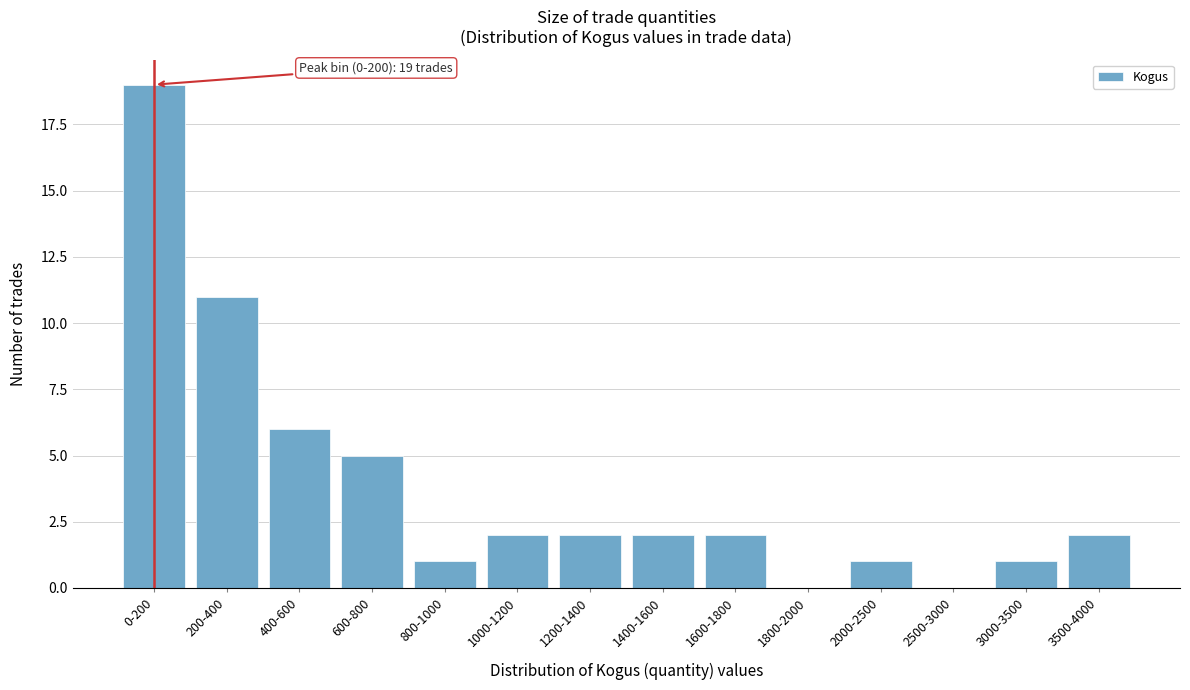

Reading left to right, extract all data points from this chart.

0-200=19	200-400=11	400-600=6	600-800=5	800-1000=1	1000-1200=2	1200-1400=2	1400-1600=2	1600-1800=2	1800-2000=0	2000-2500=1	2500-3000=0	3000-3500=1	3500-4000=2